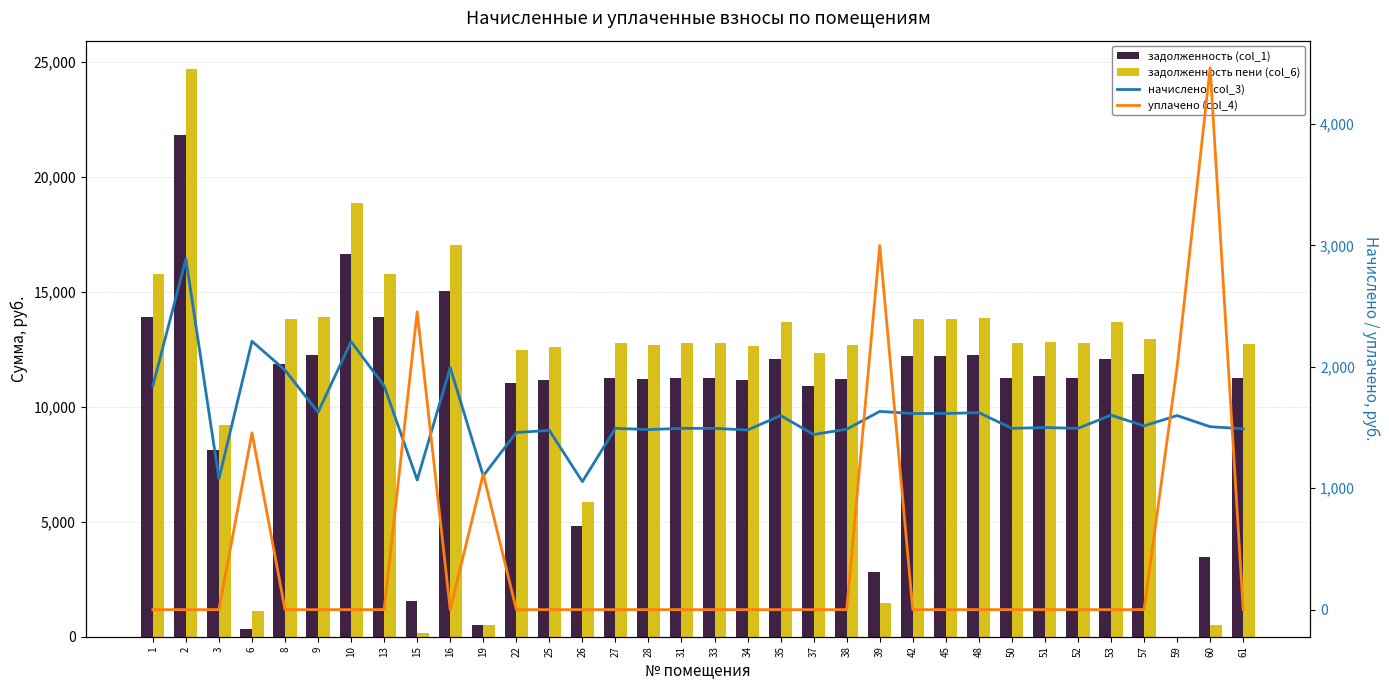

True or false: задолженность (col_1) has a value of 12249.4 at 48.

True